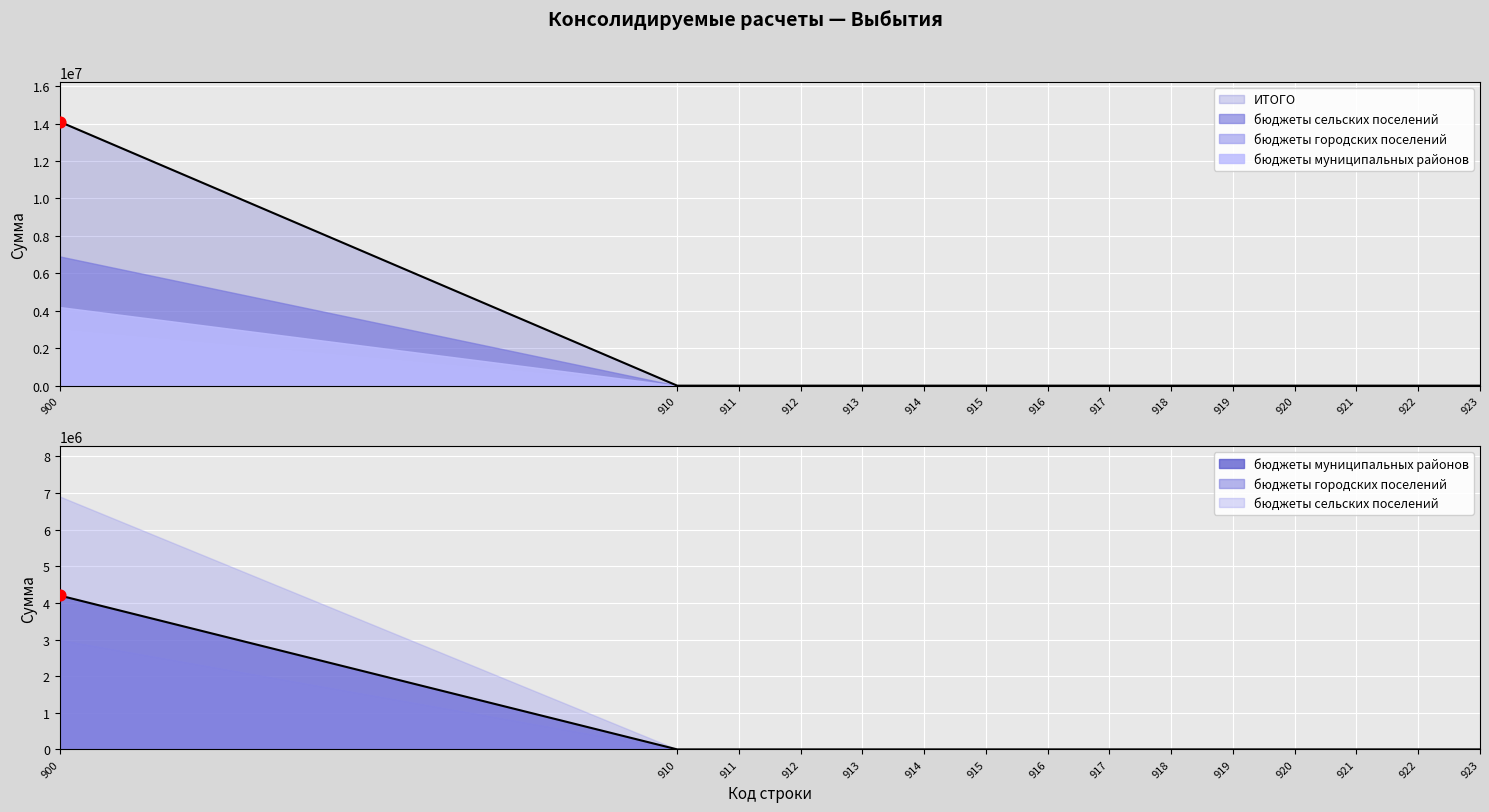

What are all the series names shown in the legend?

бюджеты муниципальных районов, бюджеты городских поселений, бюджеты сельских поселений, ИТОГО